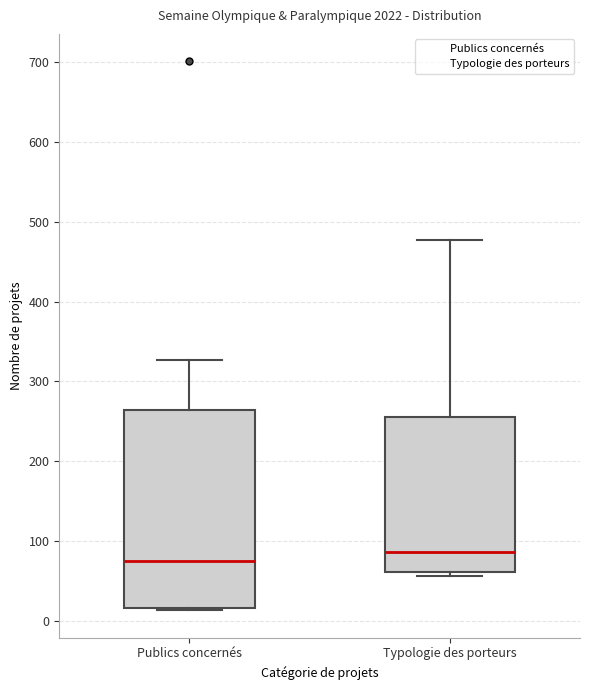

Reading left to right, transcribe this box plot: for each box, give where its median line is, the range the box spans, and where its two whiskers end, as read against the y-axis. The values are not printed on the chart, so give them approximately, as read against the axis.

Publics concernés: median 80, box 20 to 260, whiskers 10 to 330
Typologie des porteurs: median 90, box 60 to 260, whiskers 60 (just below the box's lower edge) to 480